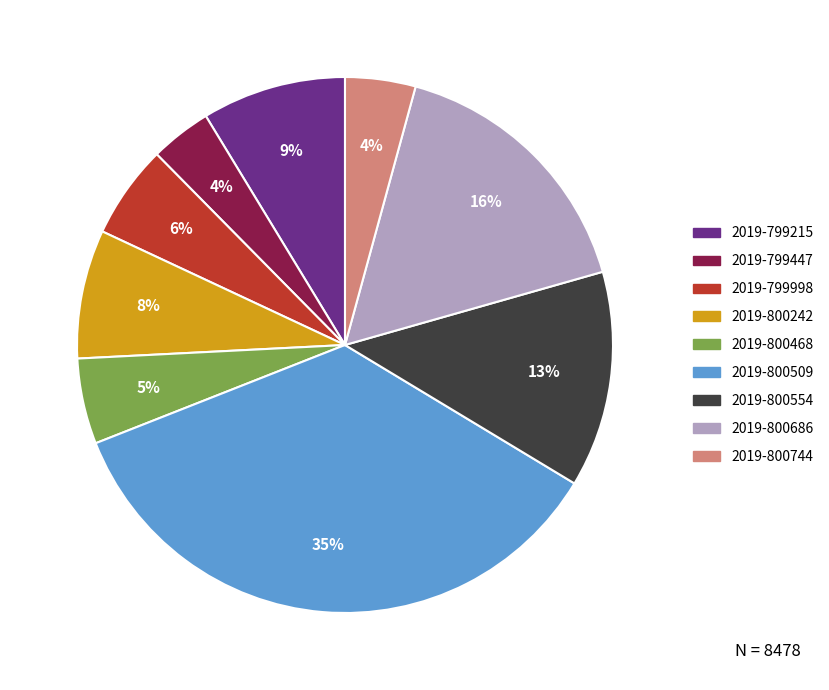

The 2019-800744 slice represents 4% of the pie. True or false?

True